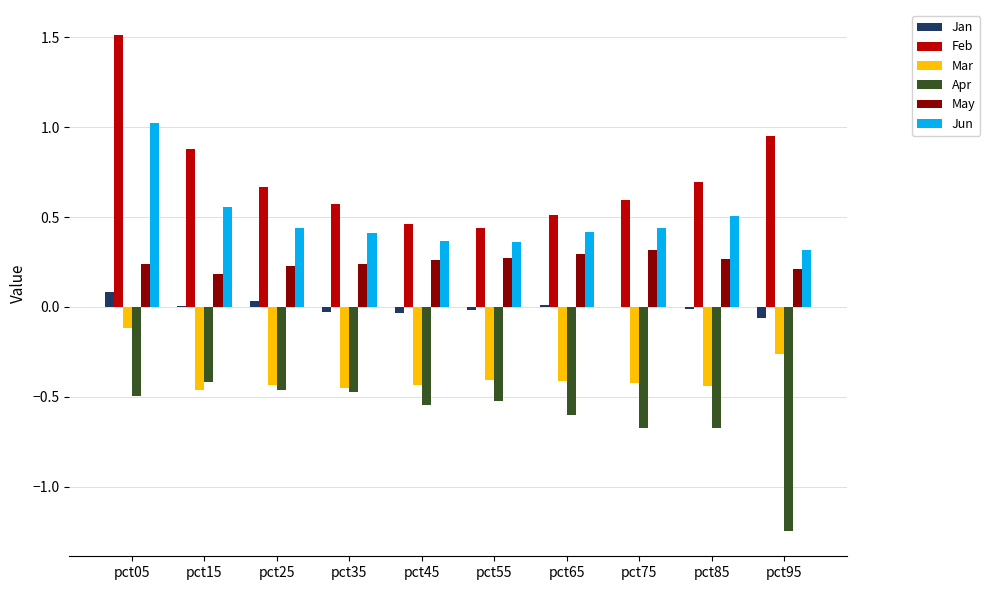

Count the May values in the range 0 to 1.

10